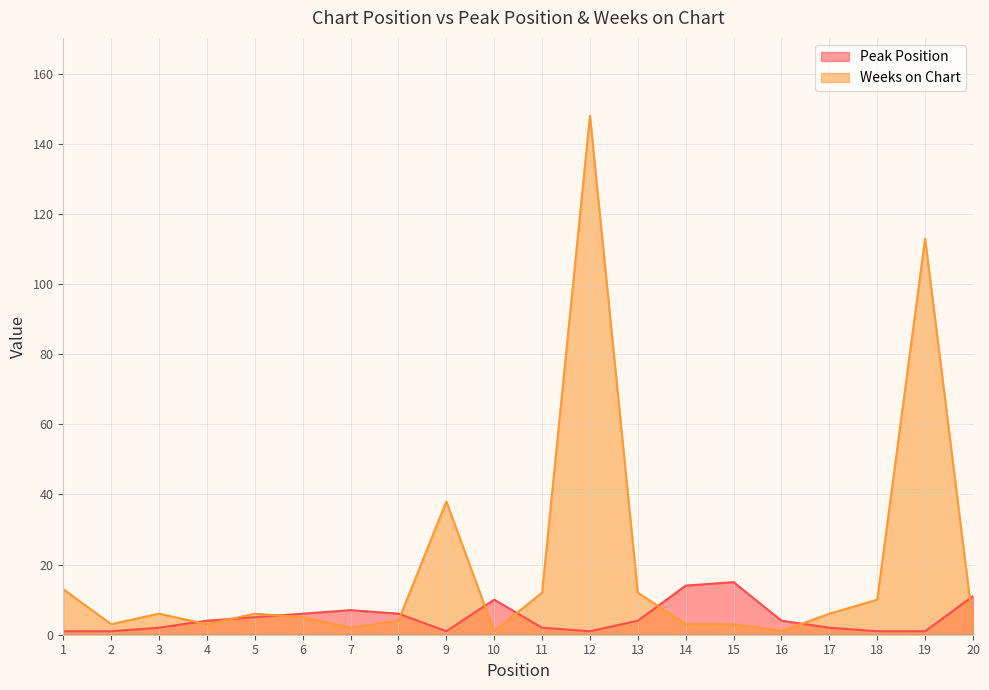

Which has a higher value, 19 or 1?

19